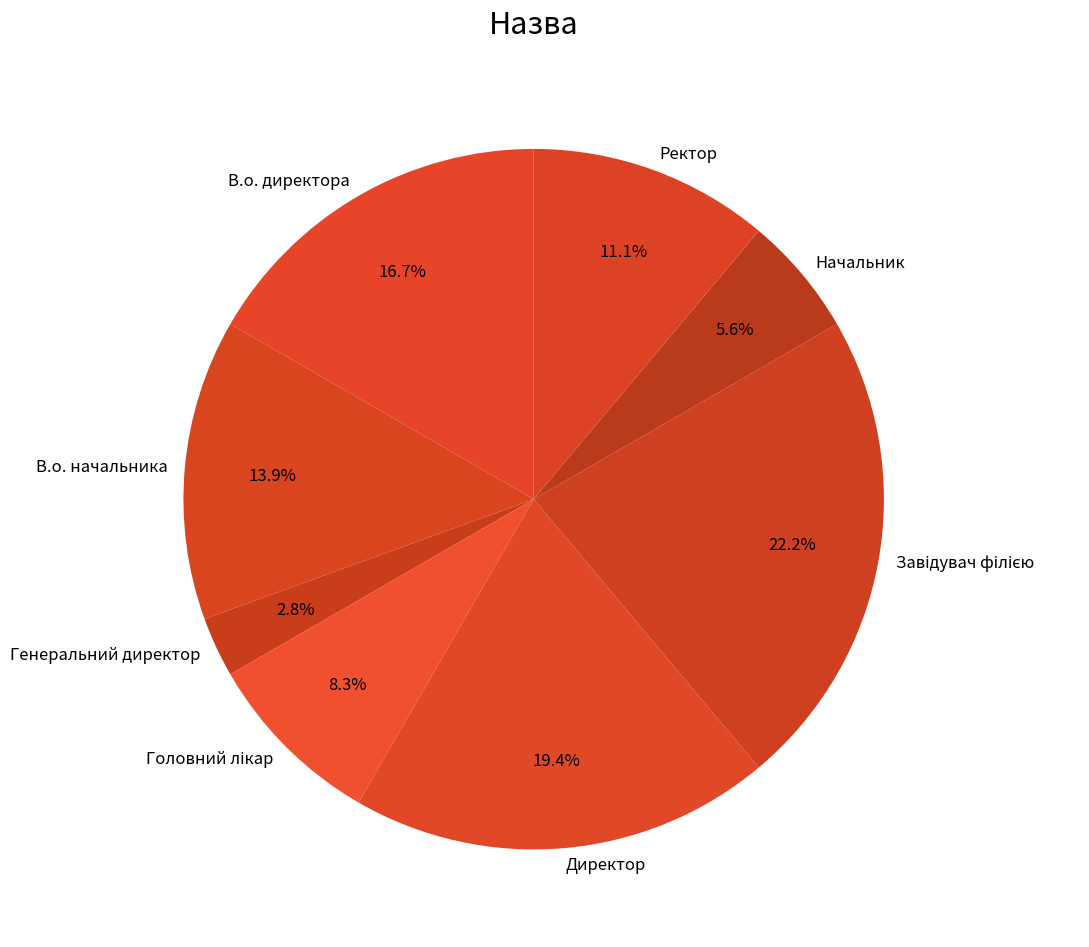

Between Директор and В.о. начальника, which is larger?

Директор